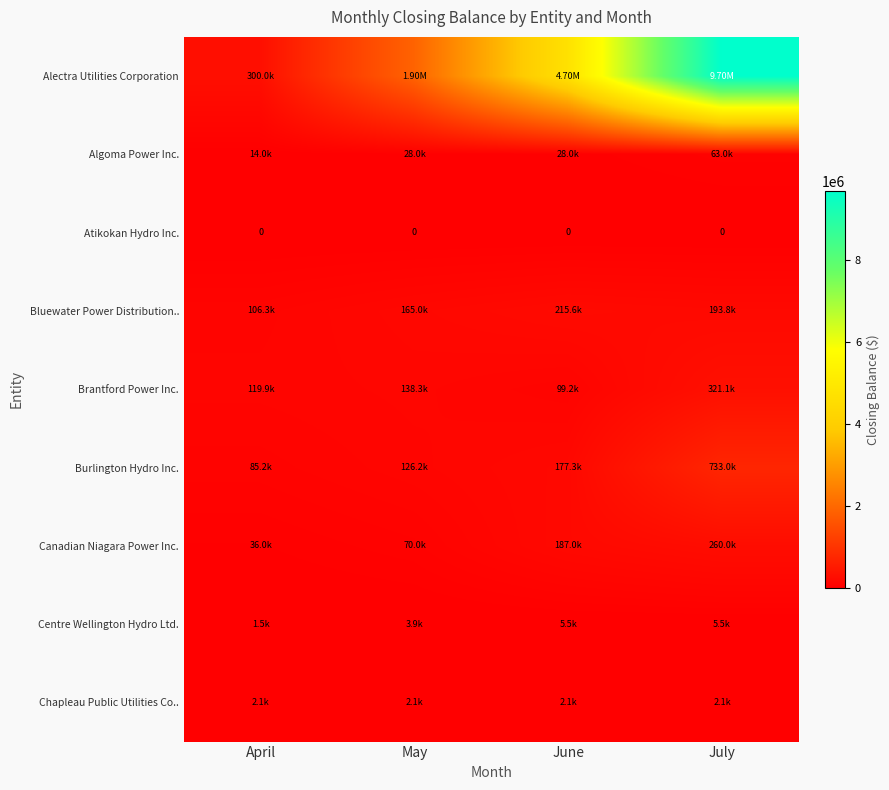

Which series has the largest range (max minus min)?

Alectra Utilities Corporation